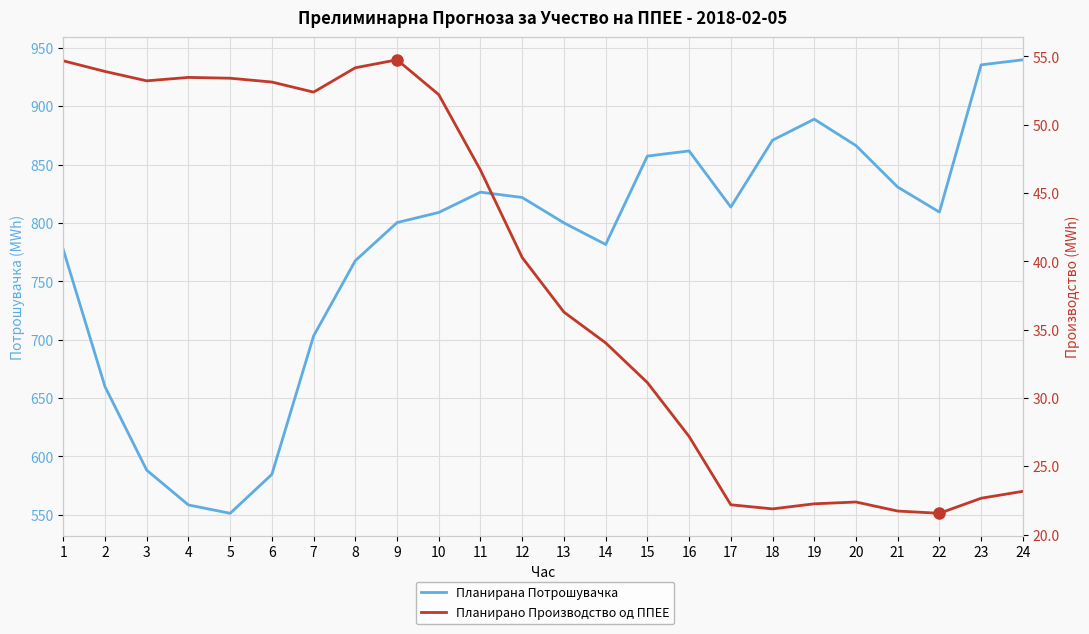

Reading left to right, transcribe all the data shown in this chart.

Планирана Потрошувачка: 777.1	659.8	588.3	558.5	551.3	584.7	703.2	767.7	800.3	809.0	826.4	821.8	800.1	781.6	857.2	861.7	813.6	870.8	888.9	866.3	830.7	809.3	935.4	939.7
Планирано Производство од ППЕЕ: 54.7	53.9	53.2	53.5	53.4	53.1	52.4	54.2	54.8	52.2	46.7	40.3	36.3	34.0	31.1	27.2	22.2	21.9	22.2	22.4	21.7	21.6	22.7	23.2